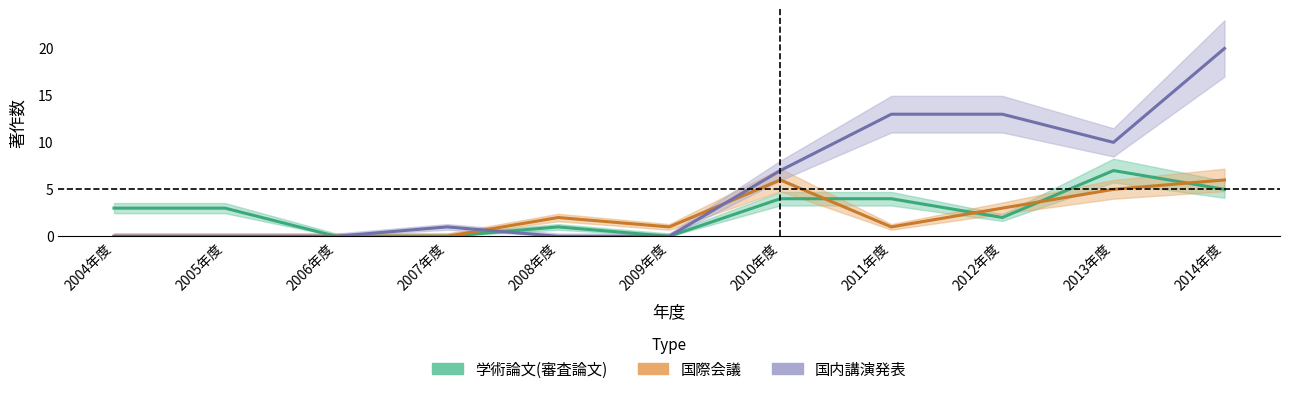

How many interior local peaks does the 国際会議 series have?

2